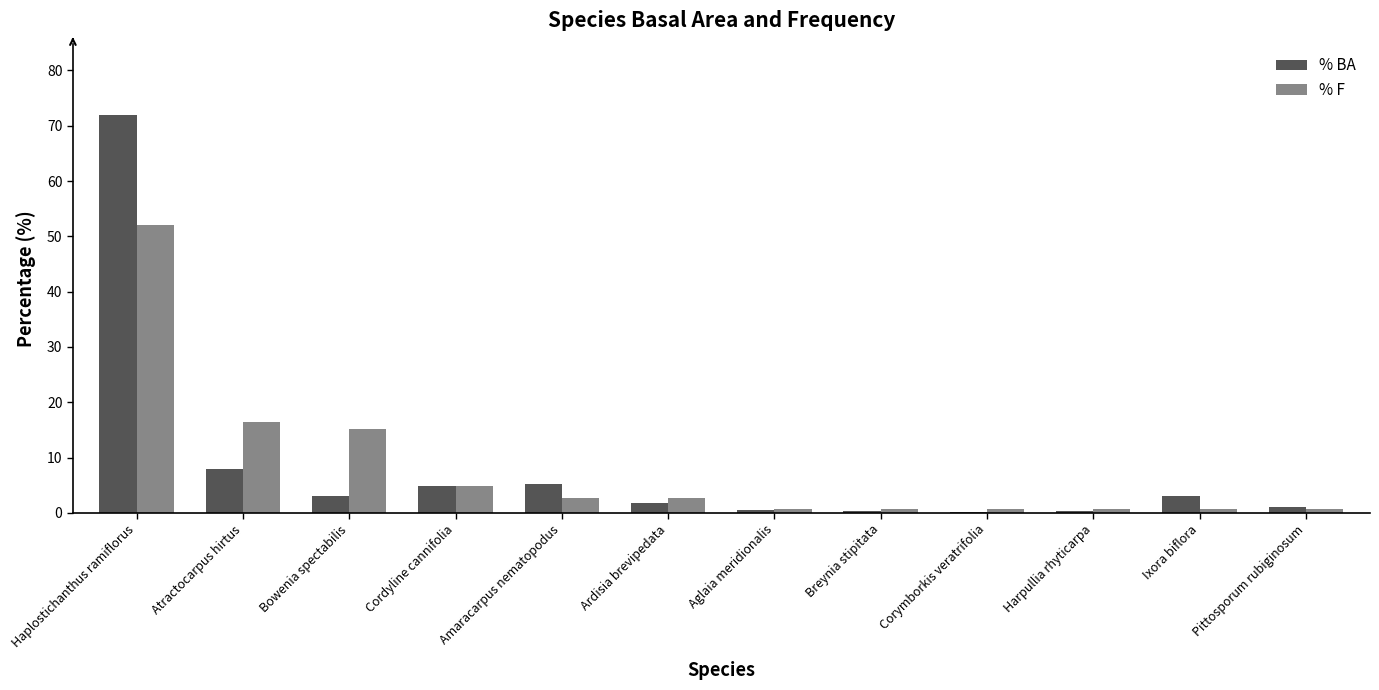

What is the greatest value displayed?

71.9